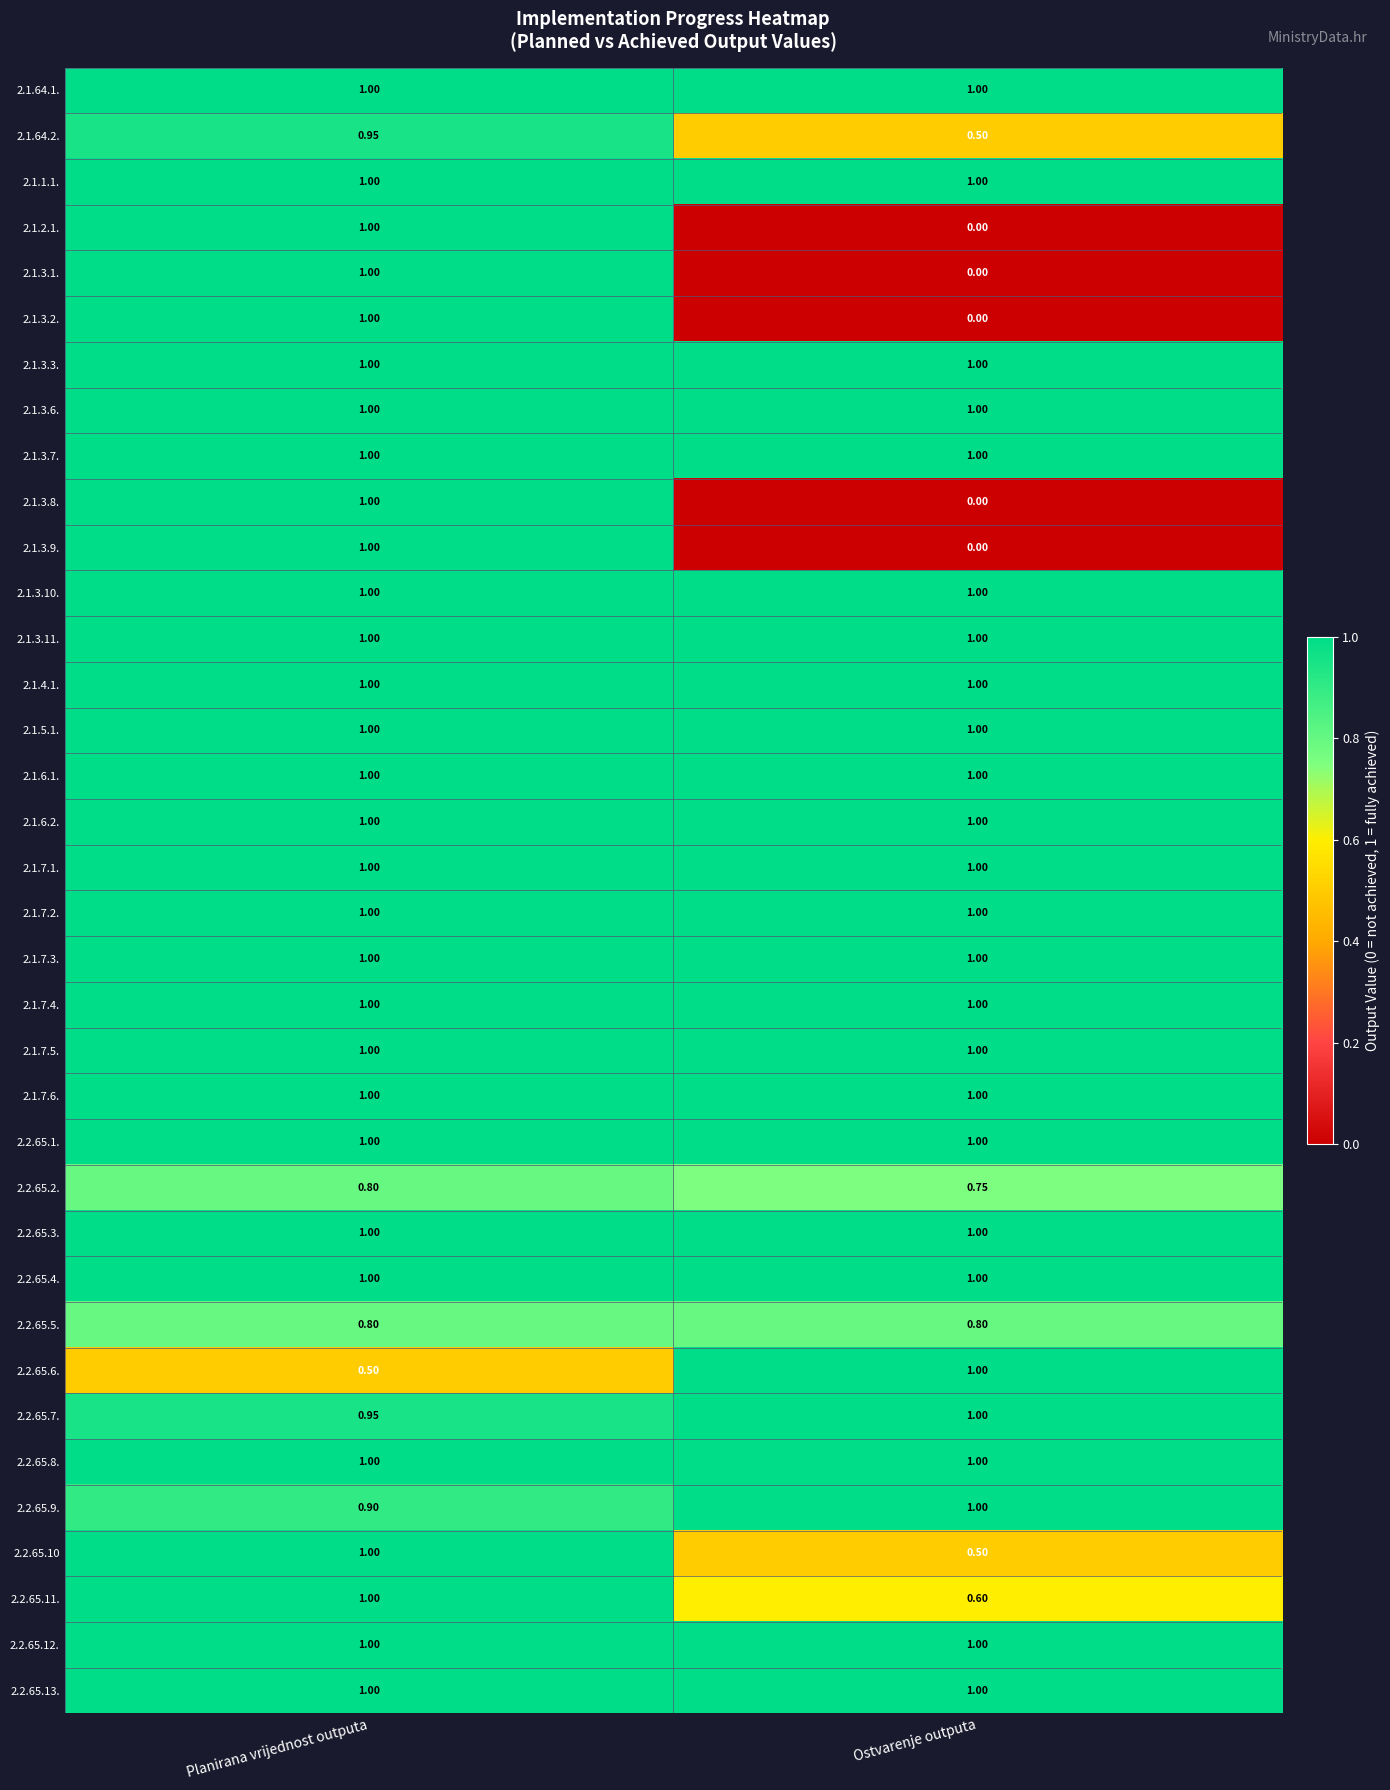

How many distinct data groups are displayed?

36